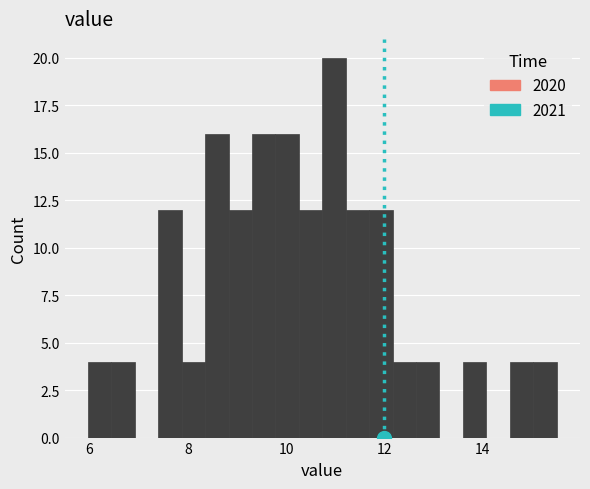

Read against the x-axis, roughly where is the centre of the tallest bar?

11.0